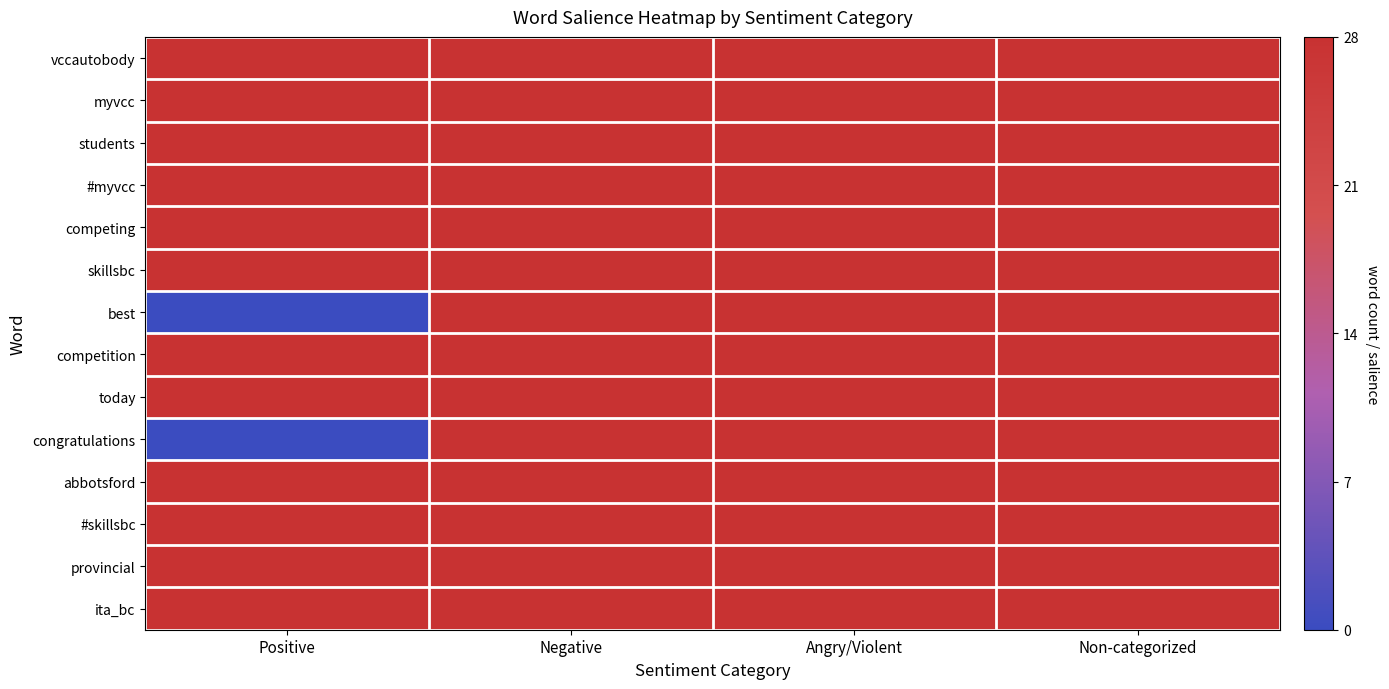

What is the average value of the #myvcc series?

28